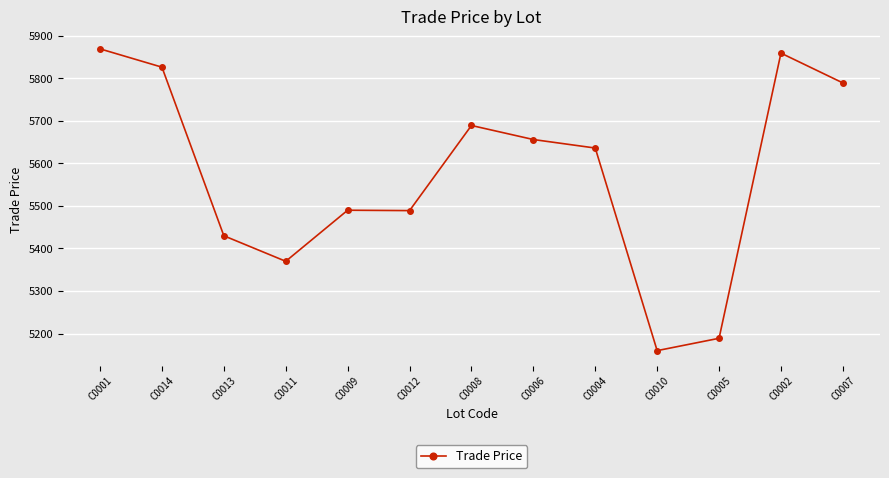

Which has a higher value, C0011 or C0004?

C0004